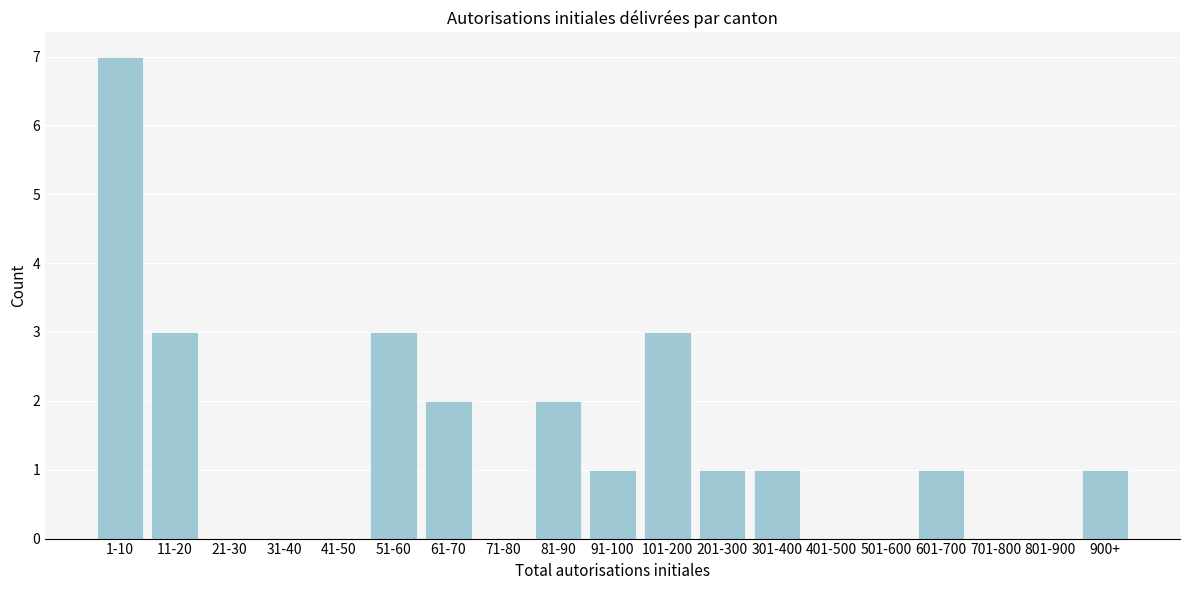

Reading left to right, list all the values displayed in this chart.

1-10=7	11-20=3	21-30=0	31-40=0	41-50=0	51-60=3	61-70=2	71-80=0	81-90=2	91-100=1	101-200=3	201-300=1	301-400=1	401-500=0	501-600=0	601-700=1	701-800=0	801-900=0	900+=1